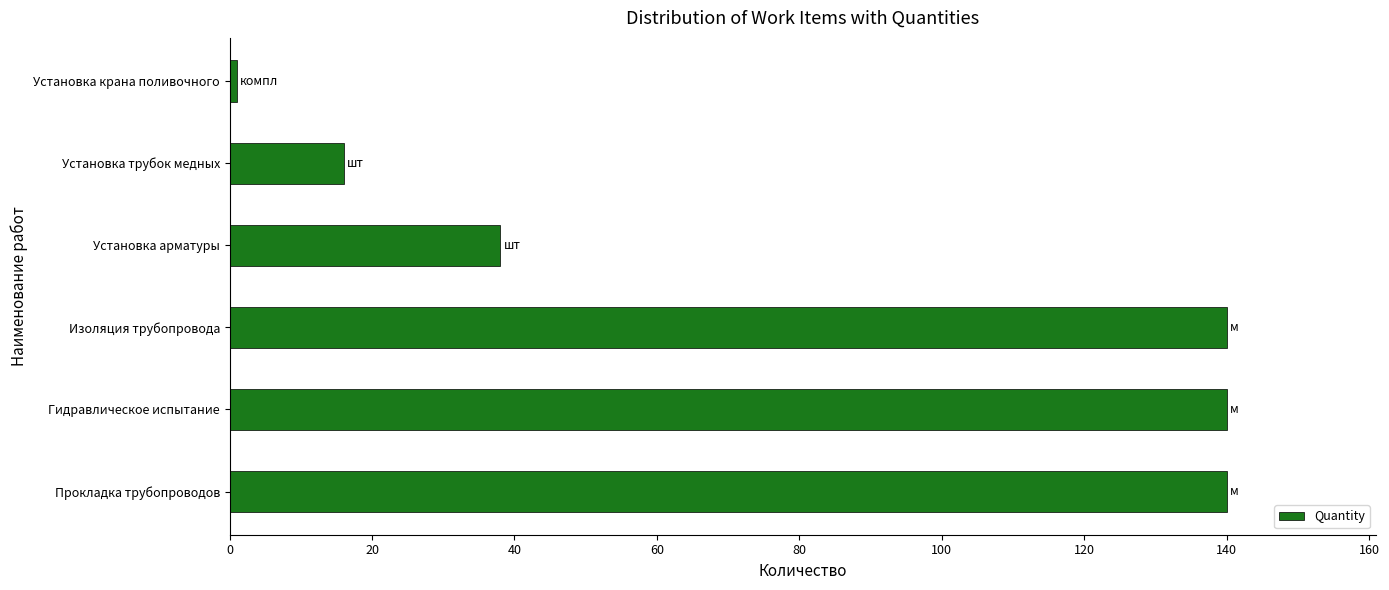

At which label is the value closest to 70?

Установка арматуры